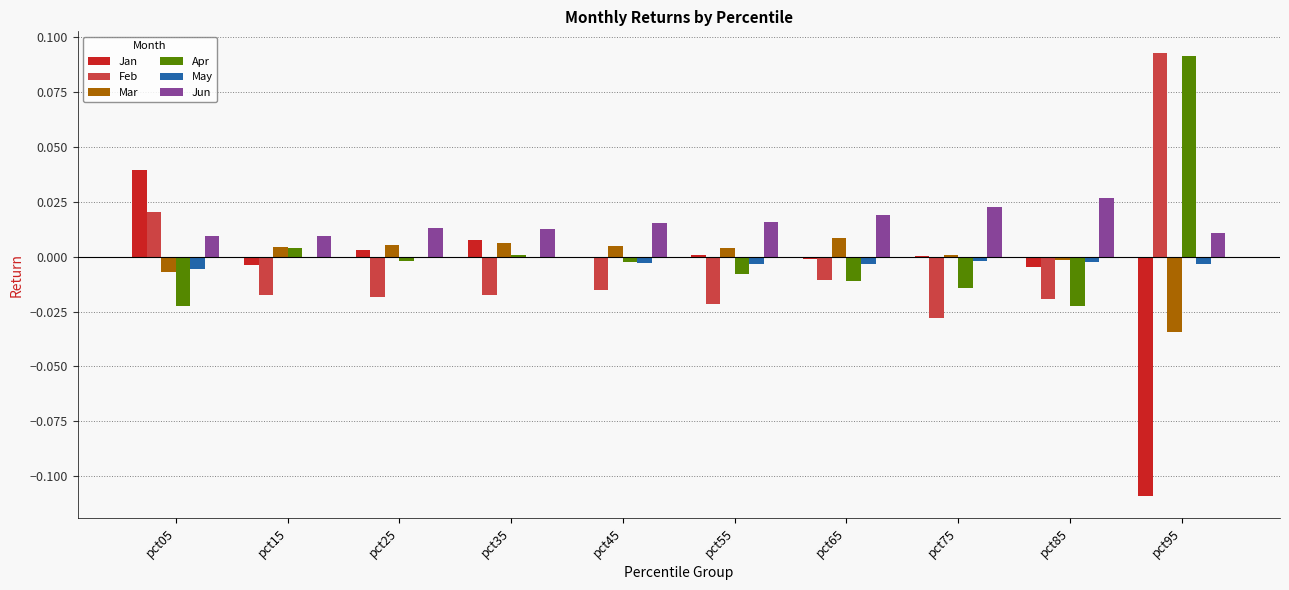

Which category has the highest value in the Jan series?

pct05